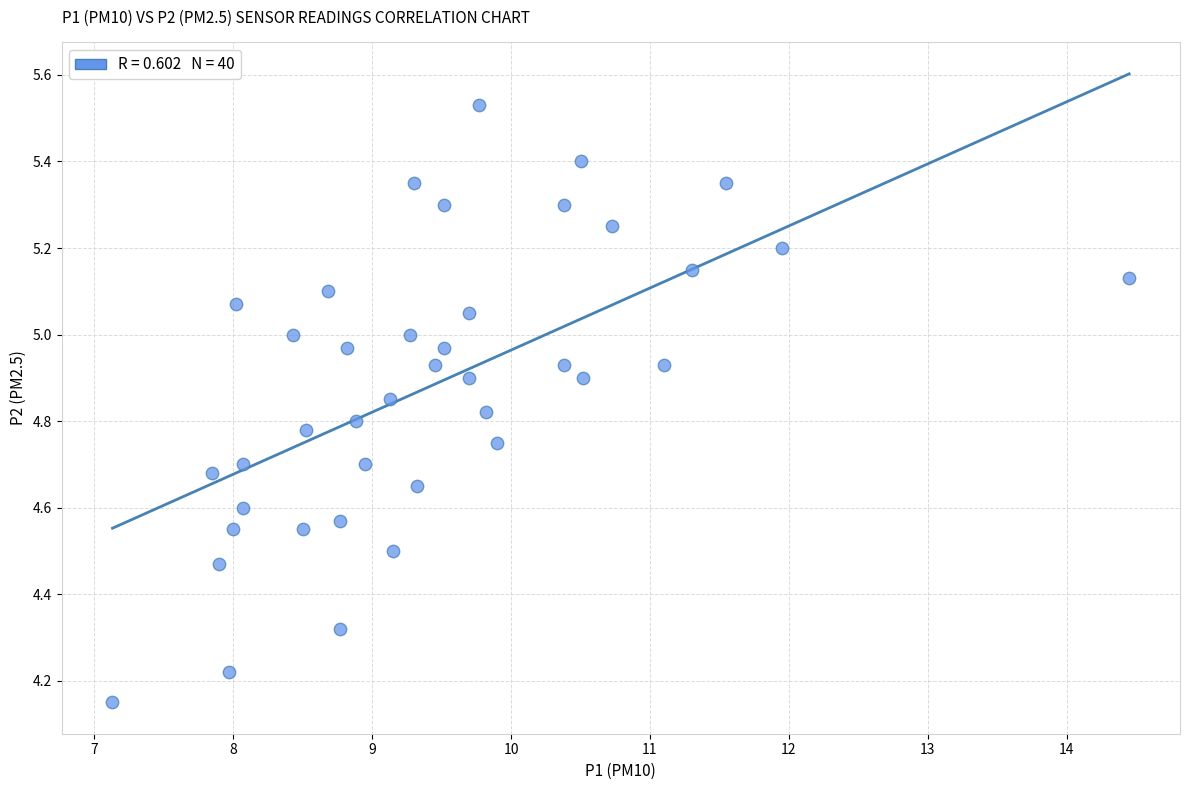

What is the range of X values (max minus min)?

7.3